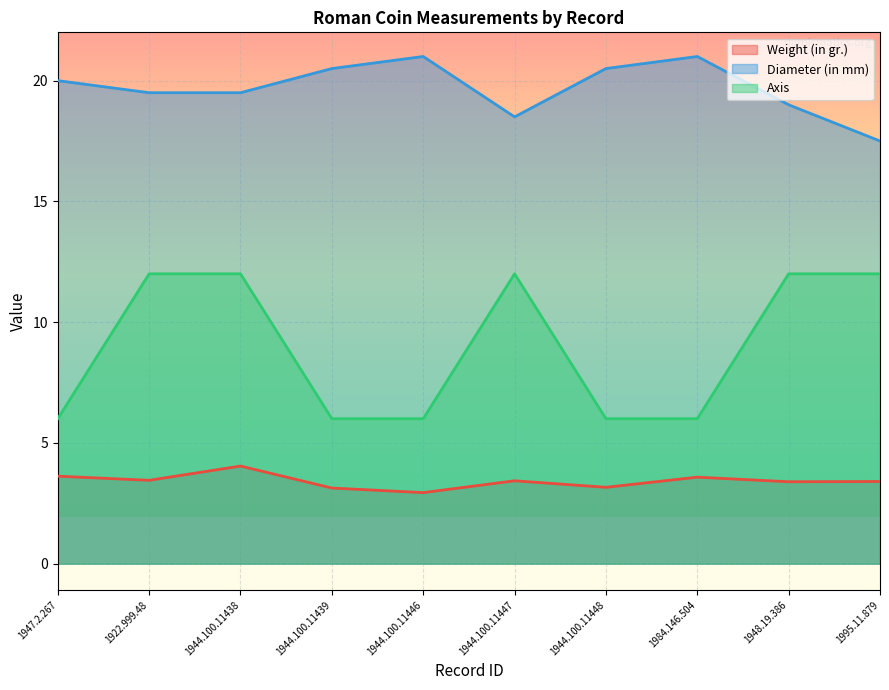

What is the maximum value for Axis?

12.0